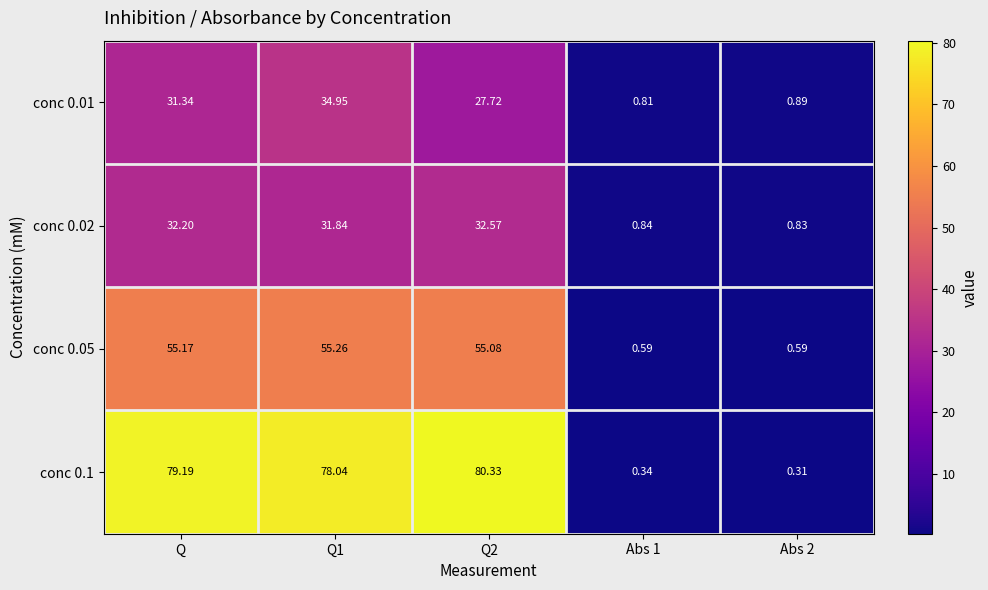

How many values in the conc 0.05 series are below 55?

2